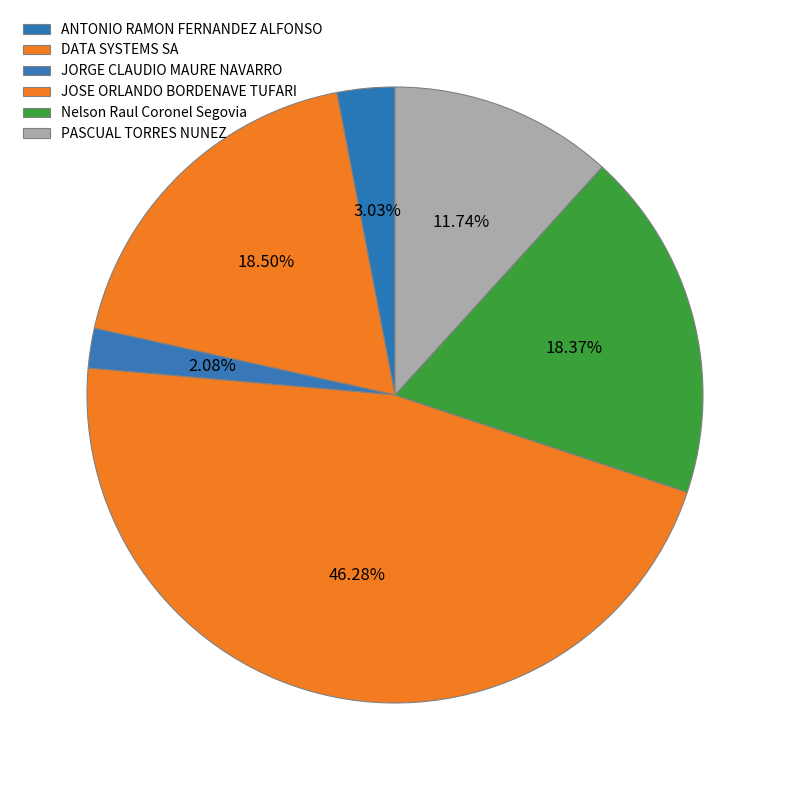

Which has a higher value, PASCUAL TORRES NUNEZ or ANTONIO RAMON FERNANDEZ ALFONSO?

PASCUAL TORRES NUNEZ